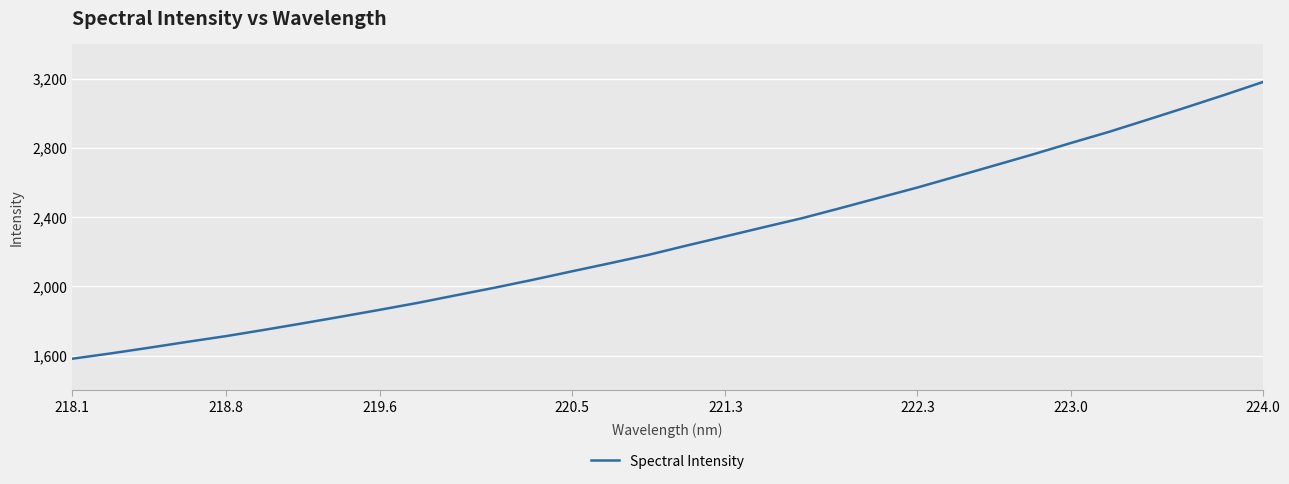

What is the difference between the maximum and minimum values?

1600.3